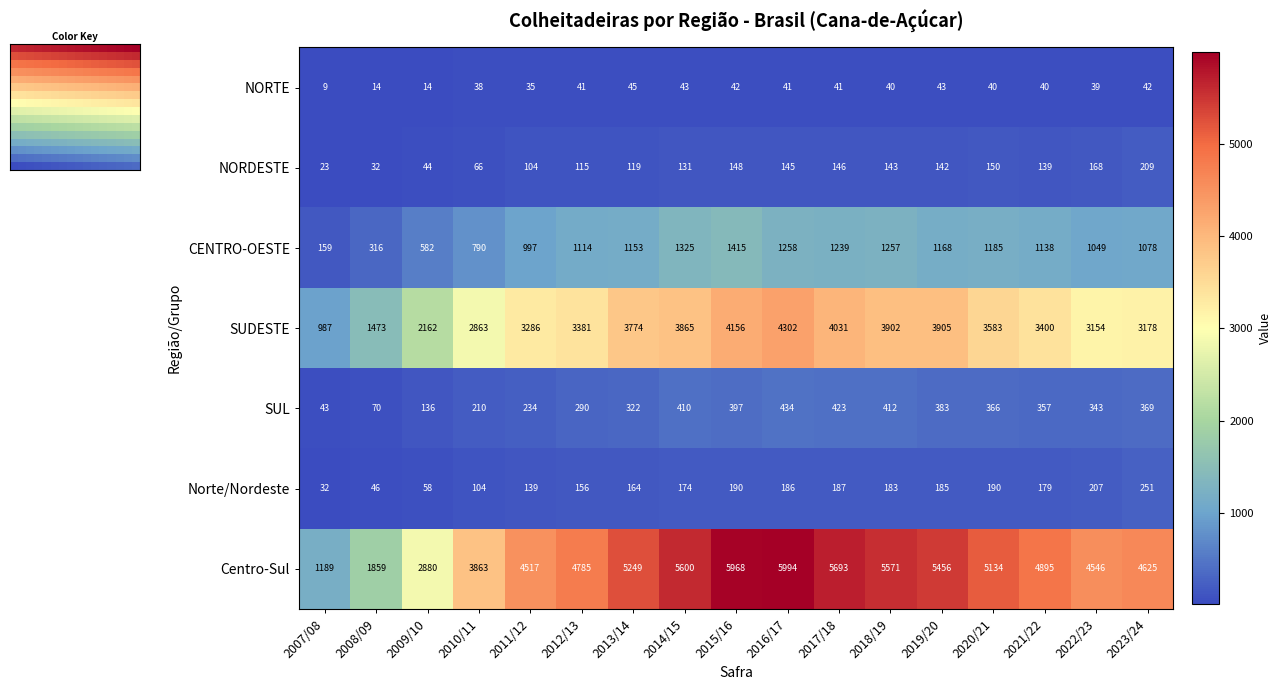

What value does the NORTE series have at 2014/15?

43